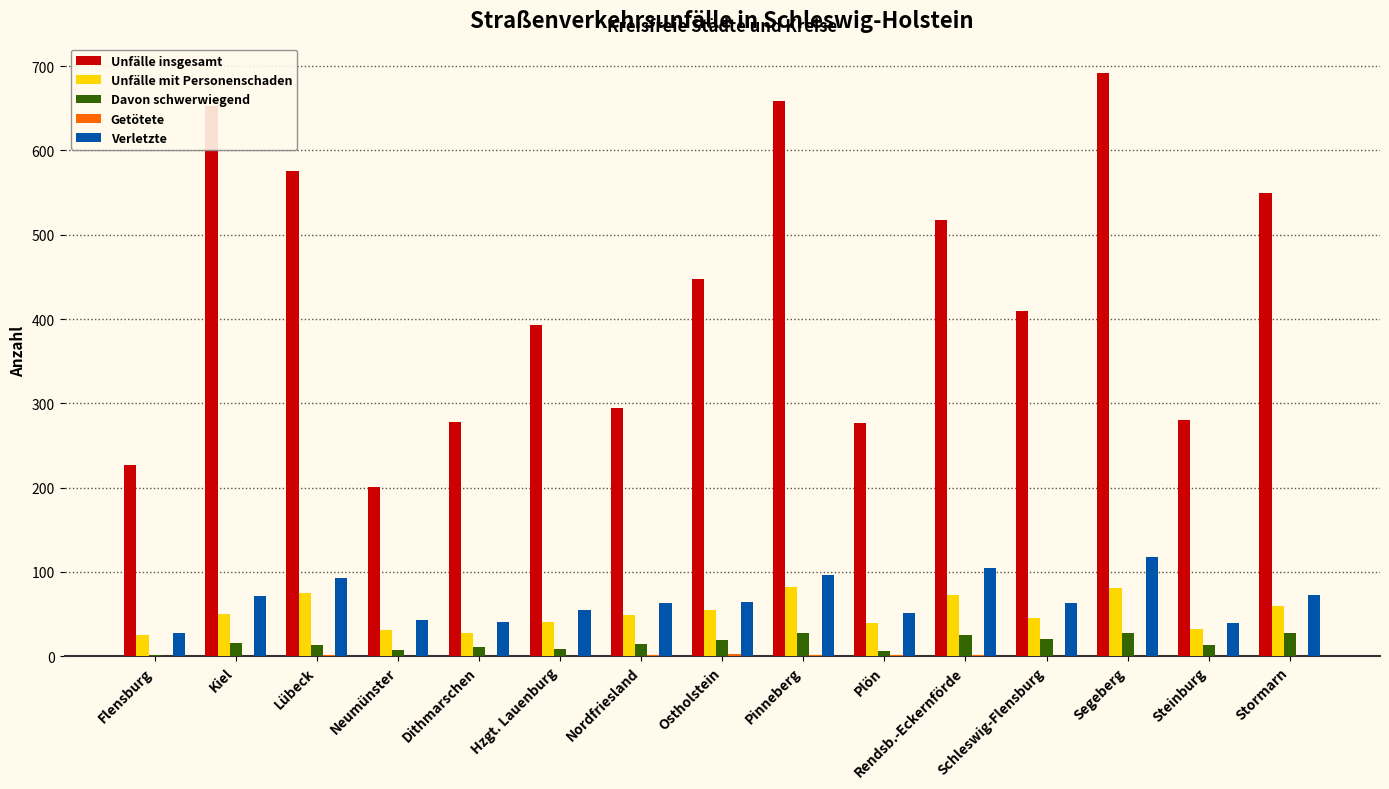

What is the sum of all Unfälle mit Personenschaden values?

766